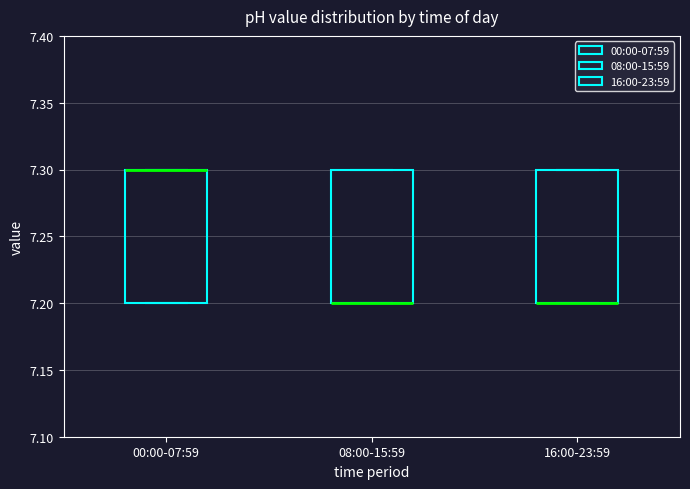

Reading left to right, read every box against the y-axis: the position of its median line, the range the box covers, and the ends of its whiskers. The values are not printed on the chart, so give them approximately, as read against the axis.

00:00-07:59: median 7.3 (drawn on the box's upper edge), box 7.2 to 7.3, whiskers 7.2 to 7.3
08:00-15:59: median 7.2 (drawn on the box's lower edge), box 7.2 to 7.3, whiskers 7.2 to 7.3
16:00-23:59: median 7.2 (drawn on the box's lower edge), box 7.2 to 7.3, whiskers 7.2 to 7.3